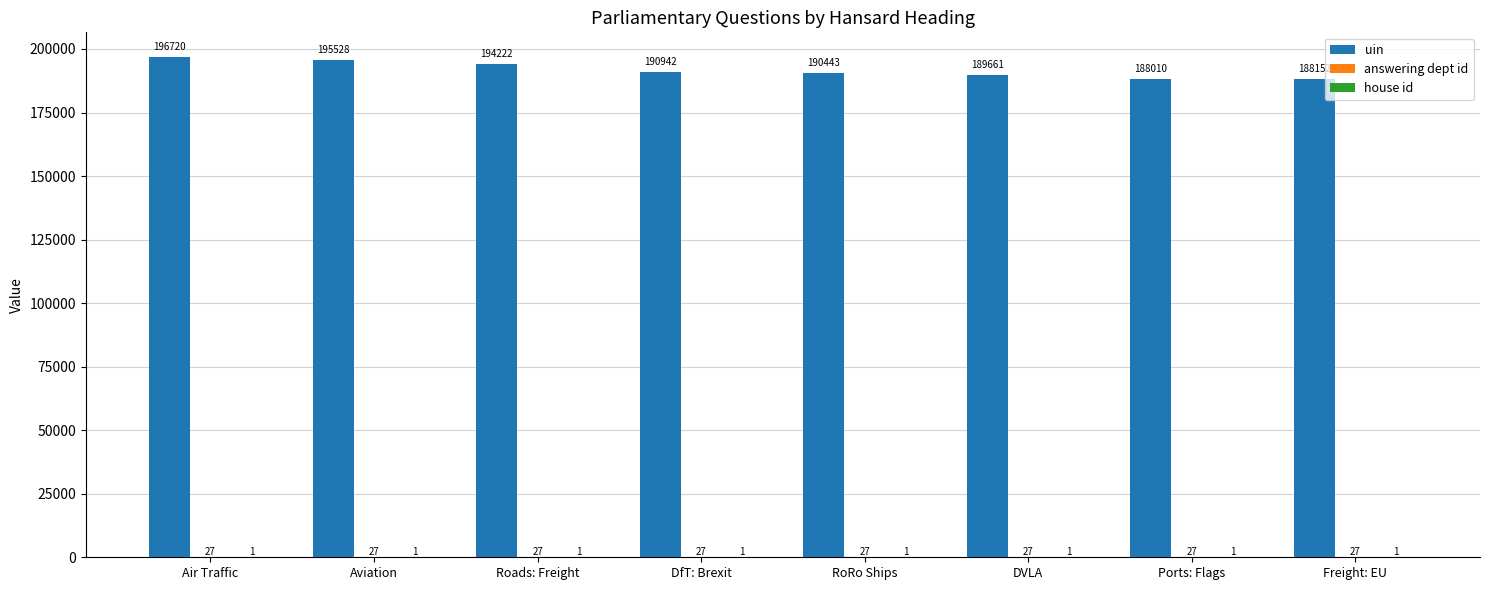

Read the uin value at Roads: Freight, to the nearest 50.

194200